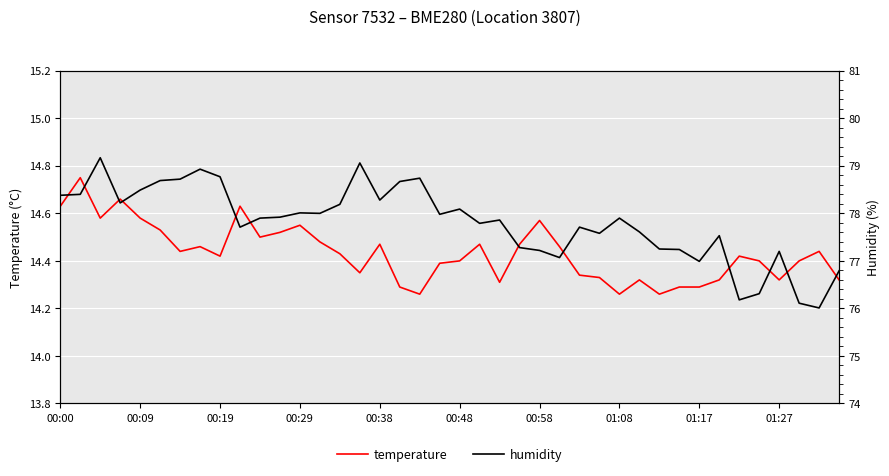

What is the sum of all temperature values?

577.3